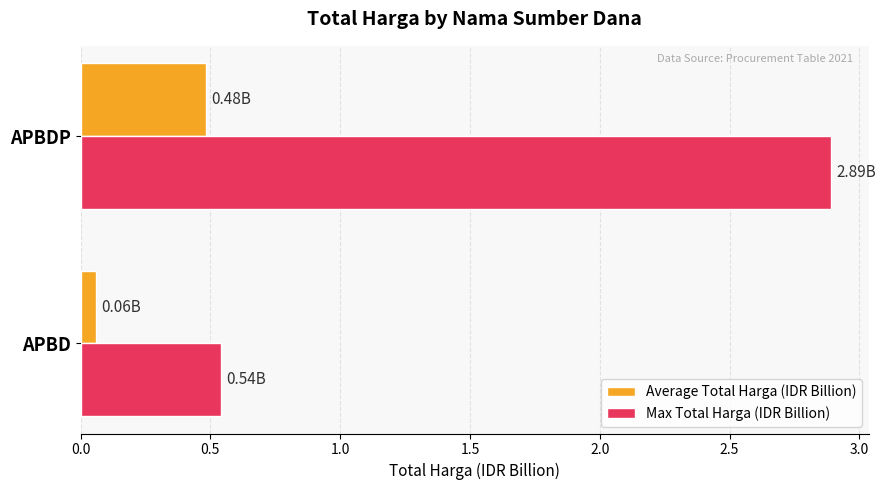

Count the Max Total Harga (IDR Billion) values in the range 0 to 2.

1